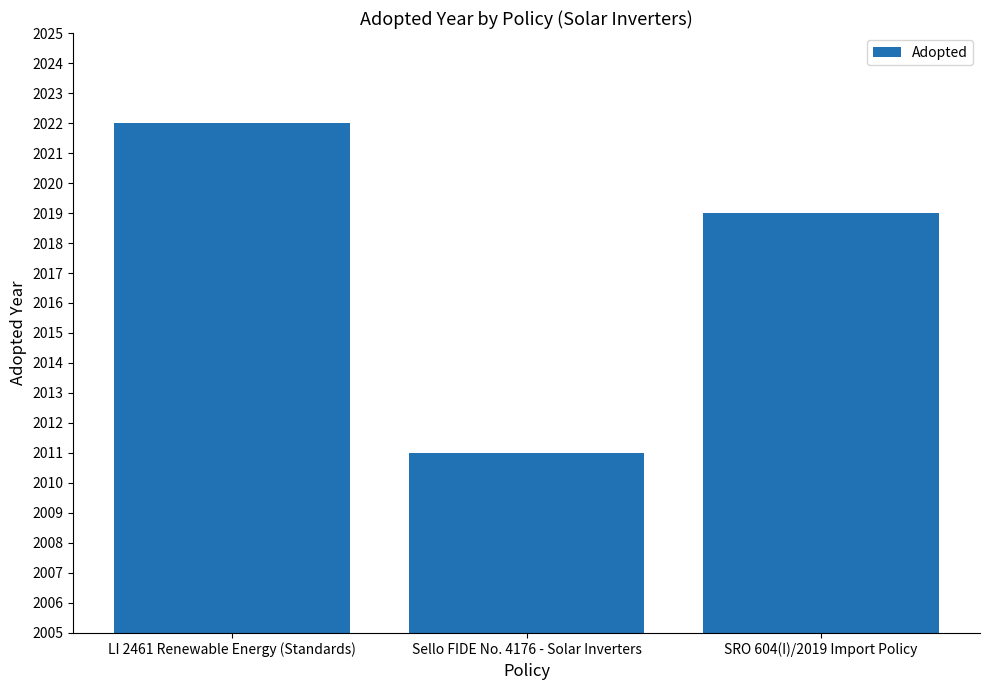

How many data points does each series have?

3